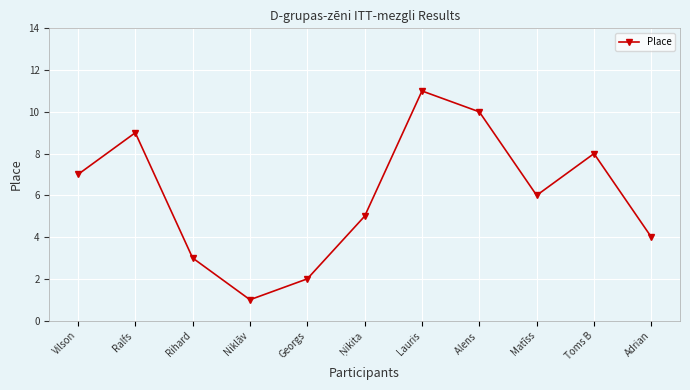

Reading left to right, list all the values displayed in this chart.

7	9	3	1	2	5	11	10	6	8	4